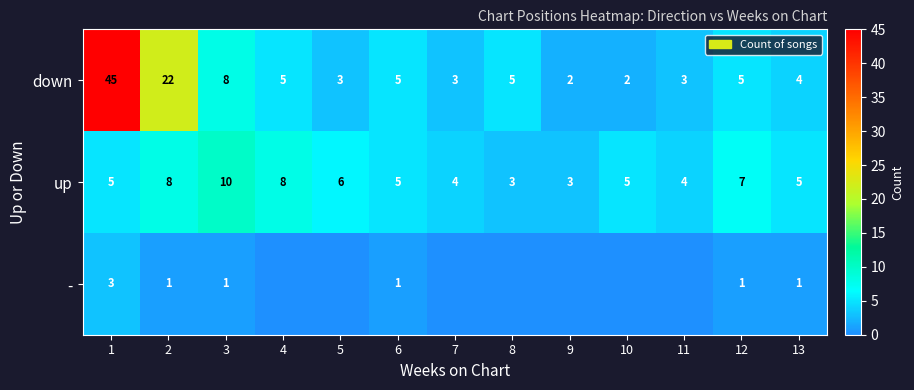

Rank the series at 1 from lowest to highest value.

-, up, down